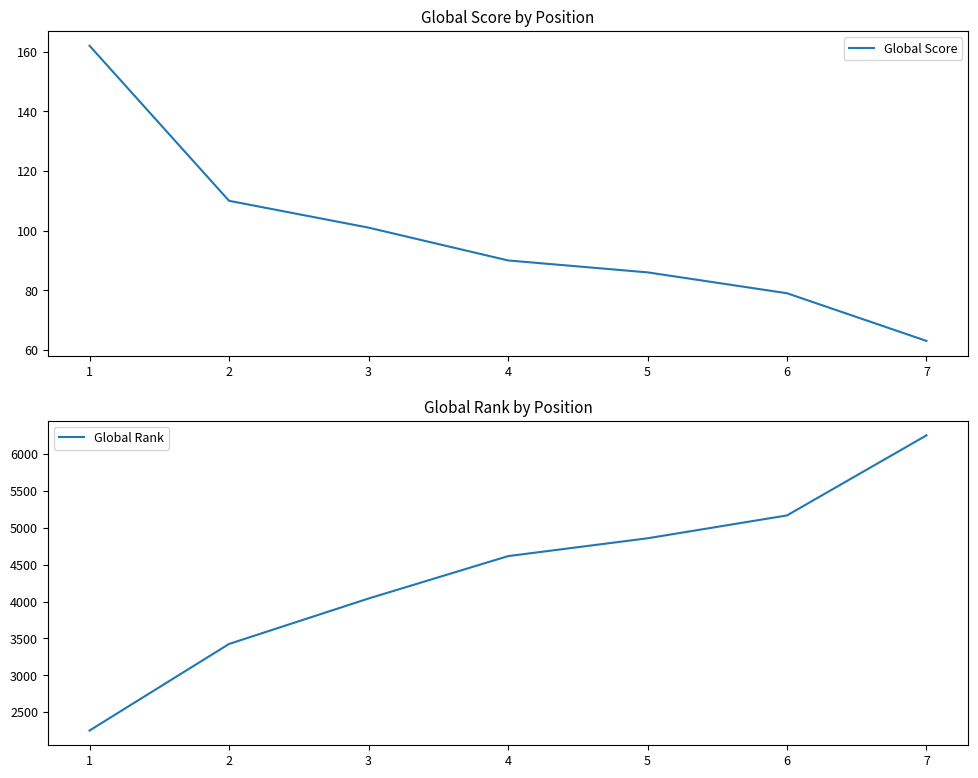

What is the maximum value shown in the chart?

6254